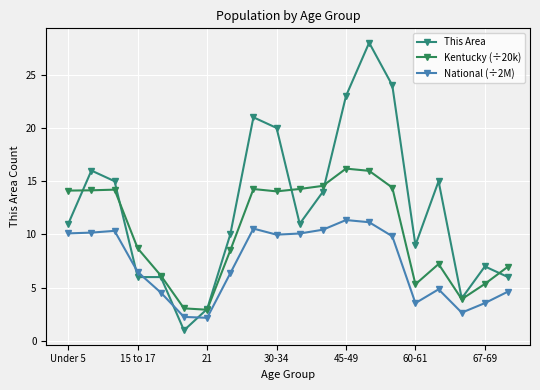

How many data points in National (÷2M) are above 9?

10